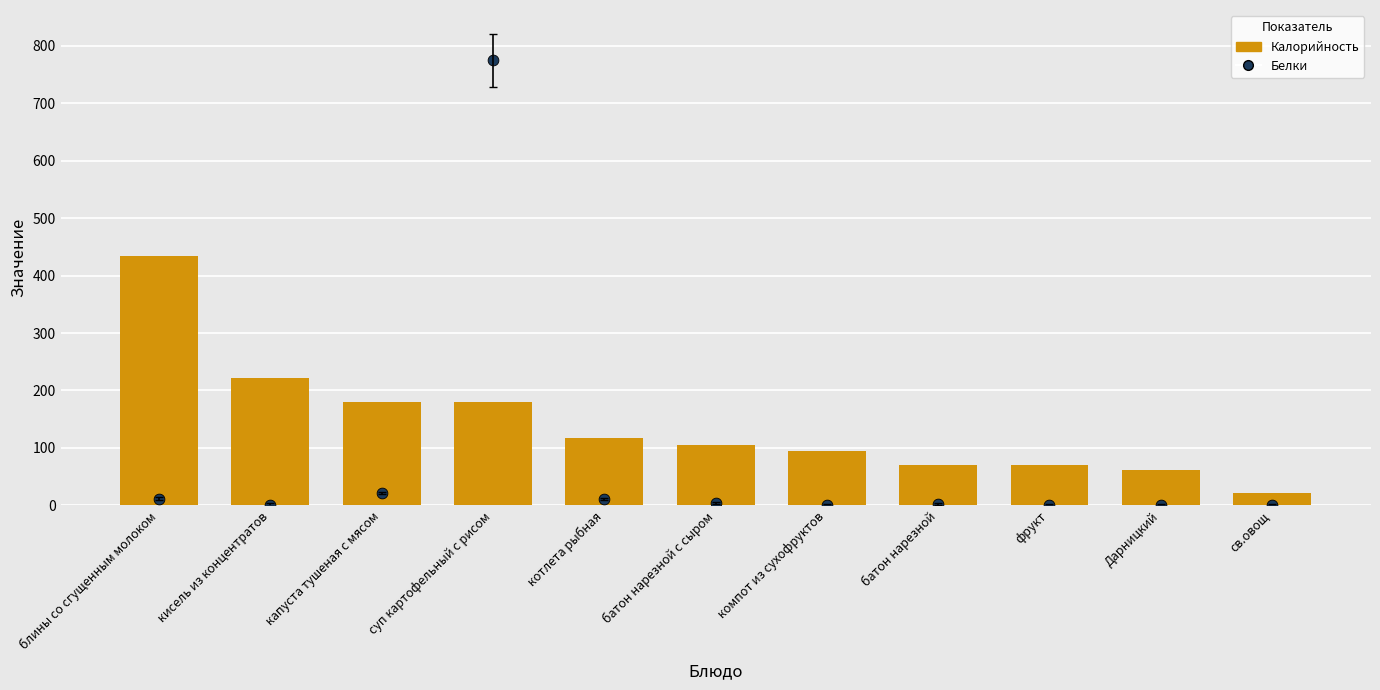

What are all the series names shown in the legend?

Калорийность, Белки